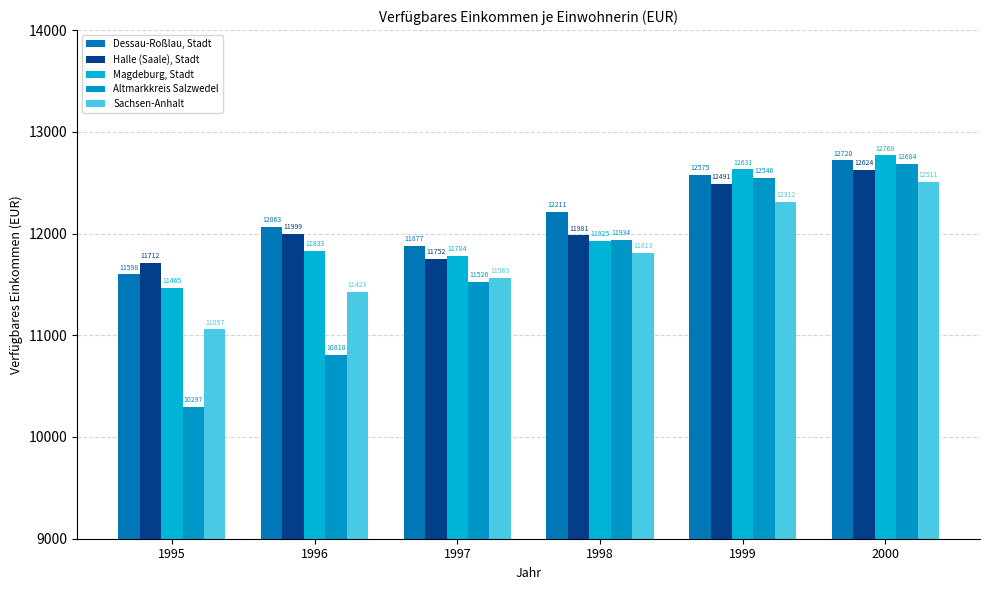

True or false: Halle (Saale), Stadt has a value of 19550 at 1996.

False